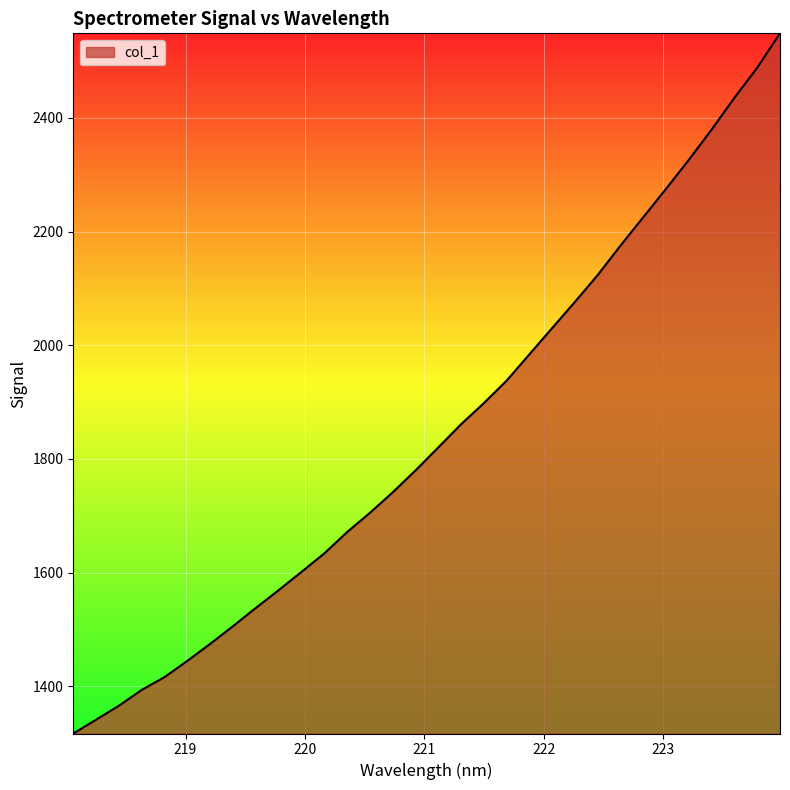

What is the minimum value shown in the chart?

1316.7